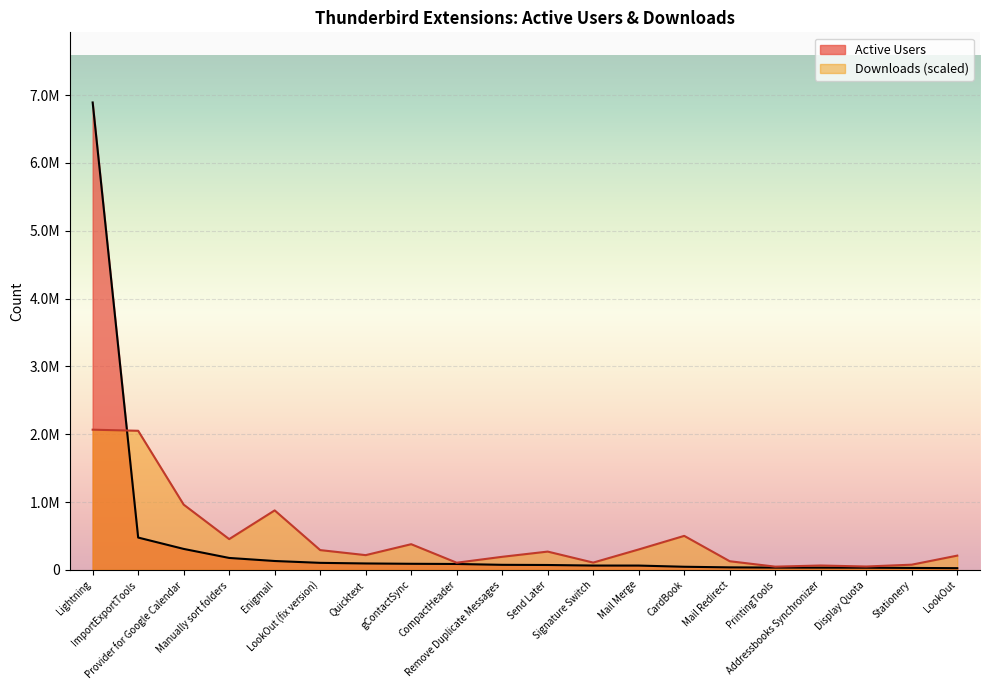

Read the Active Users value at LookOut.

26013.0